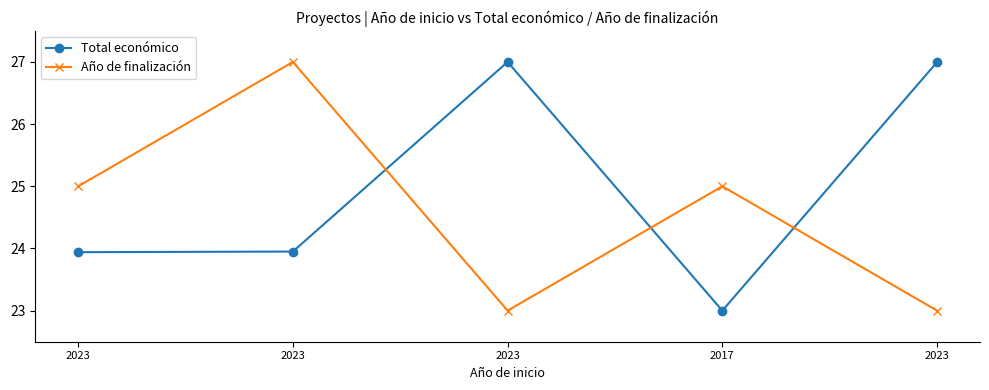

Which series has the largest range (max minus min)?

Total económico